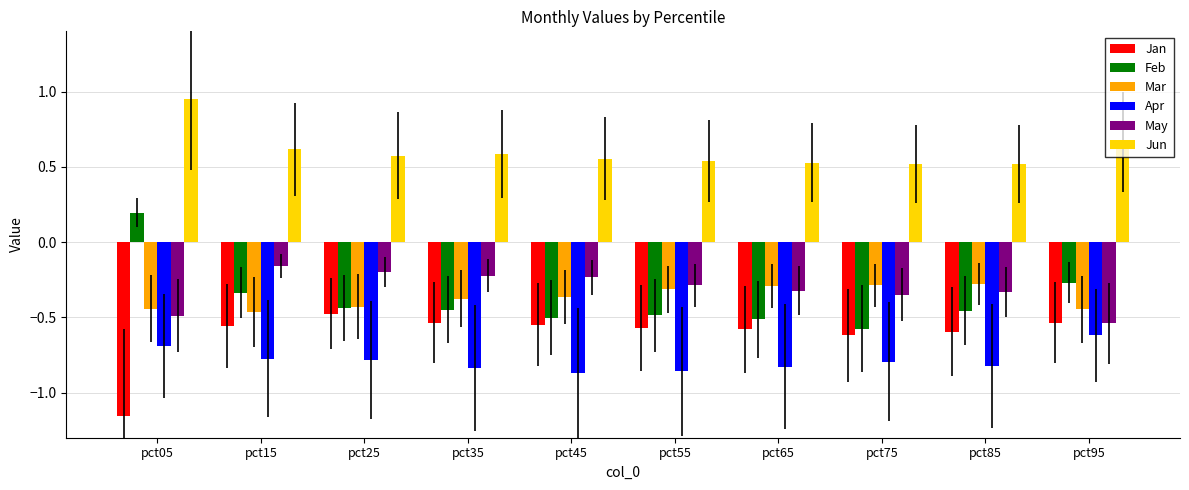

How many groups of bars are there?

10